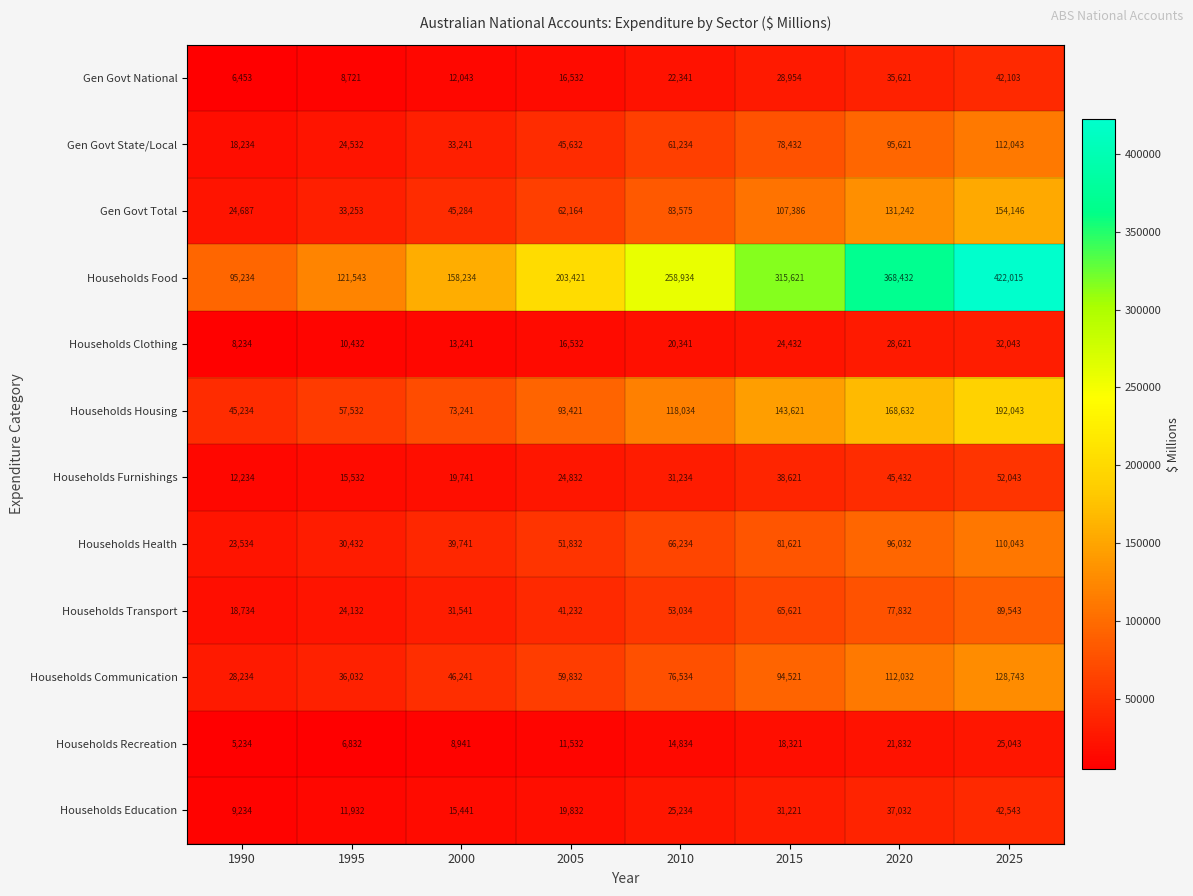

Which category has the lowest value across all series?

1990